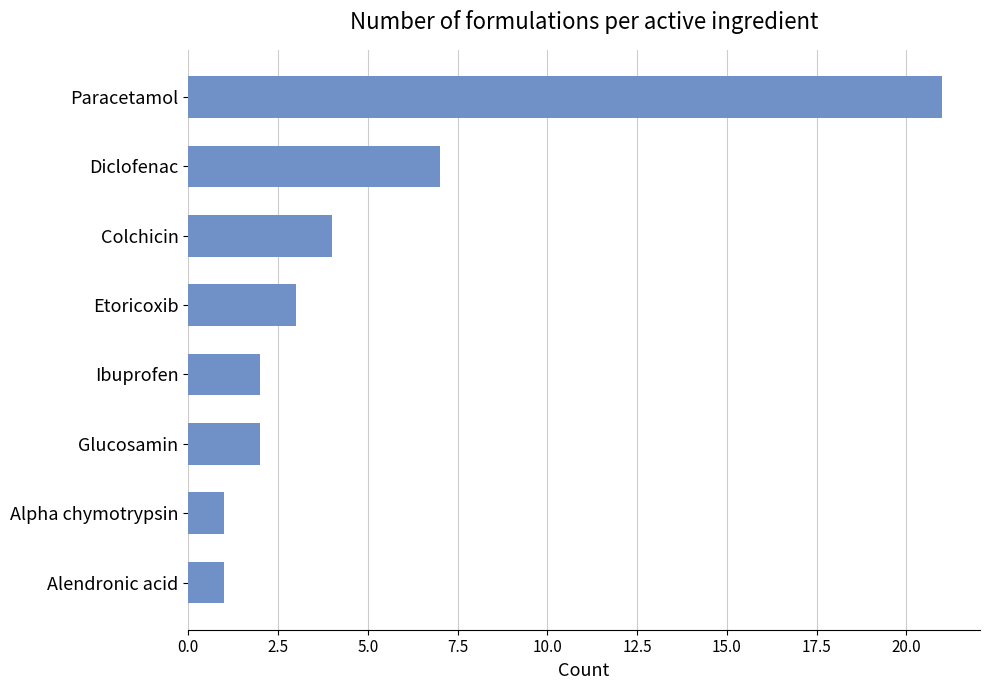

Reading top to bottom, transcribe all the data shown in this chart.

21	7	4	3	2	2	1	1